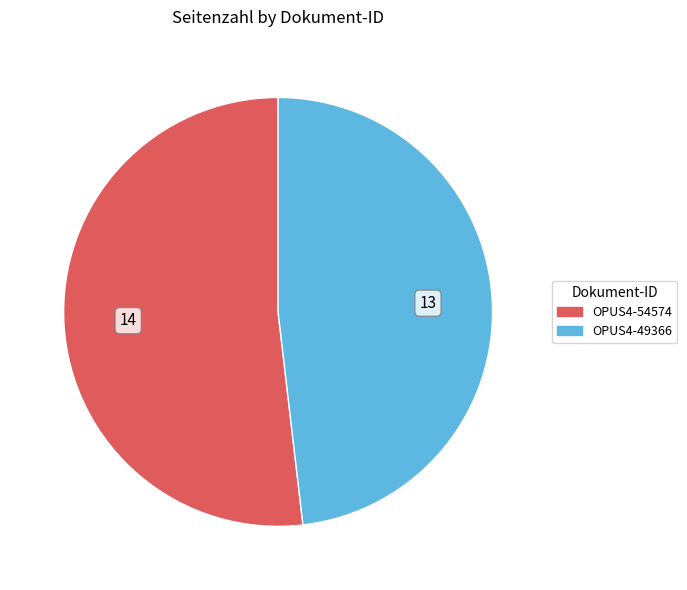

Rank the categories by value from highest to lowest.

OPUS4-54574, OPUS4-49366